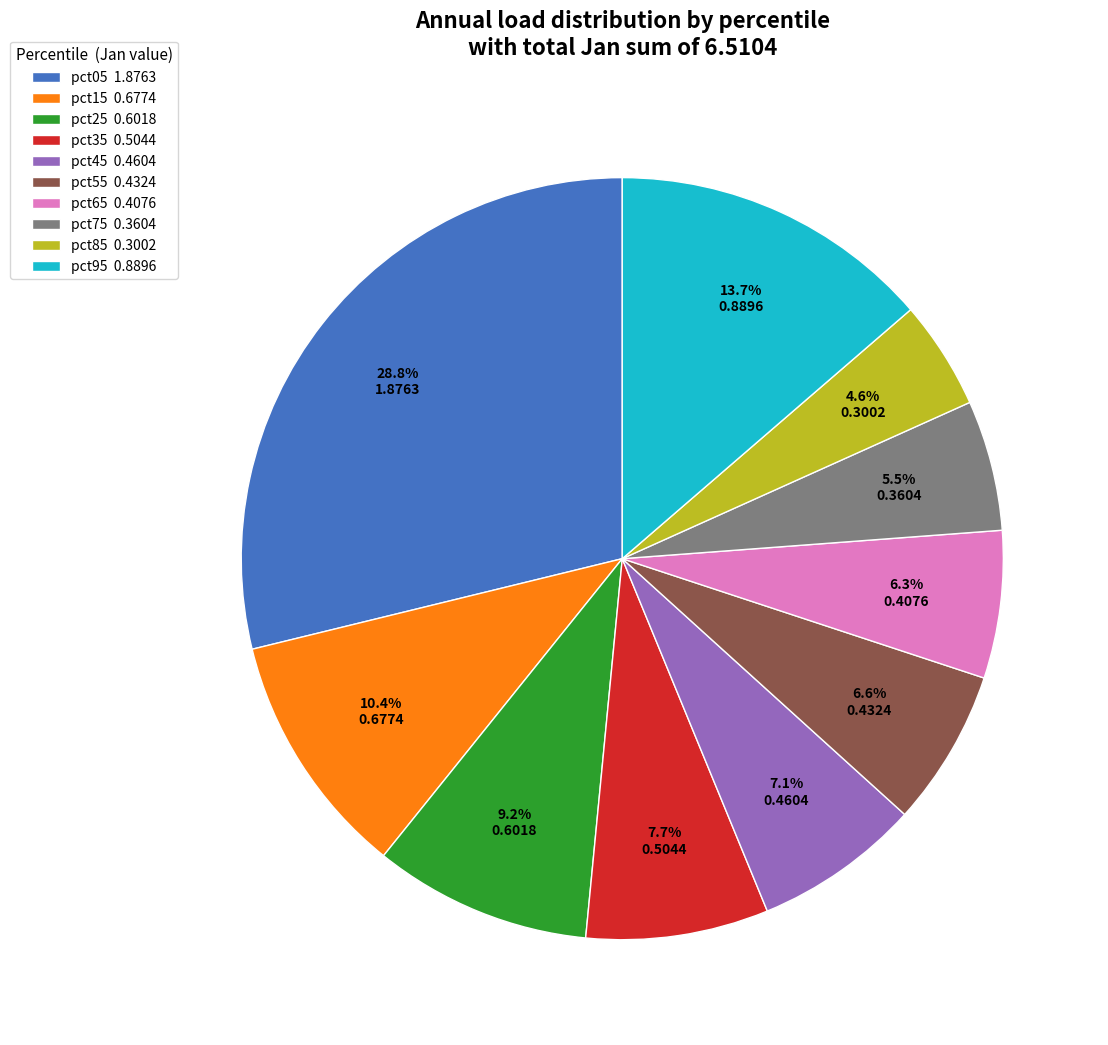

Between pct45 and pct75, which is larger?

pct45